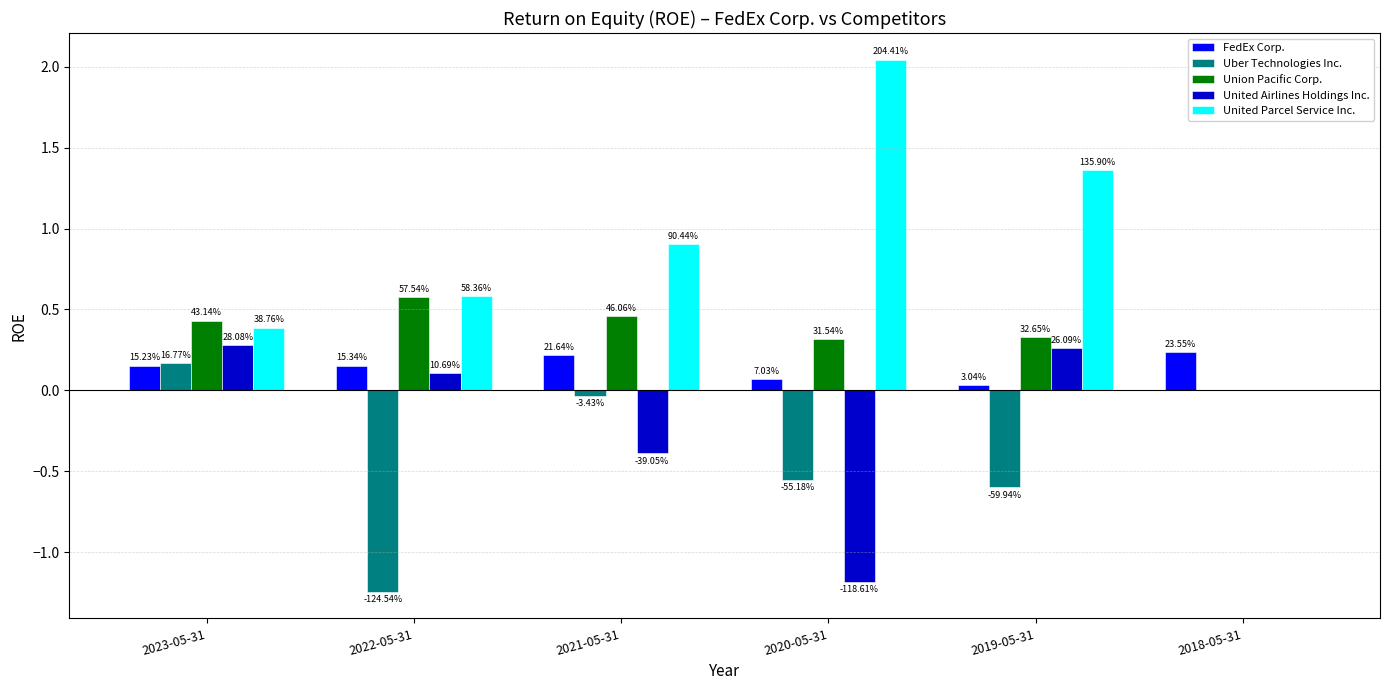

How many groups of bars are there?

6